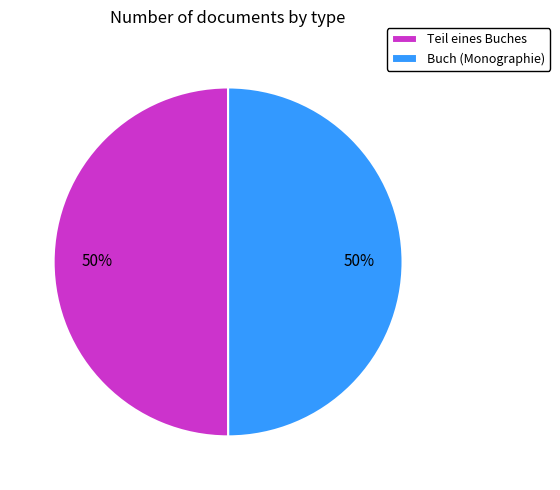

To the nearest percent, what percentage of the pie is Teil eines Buches?

50%